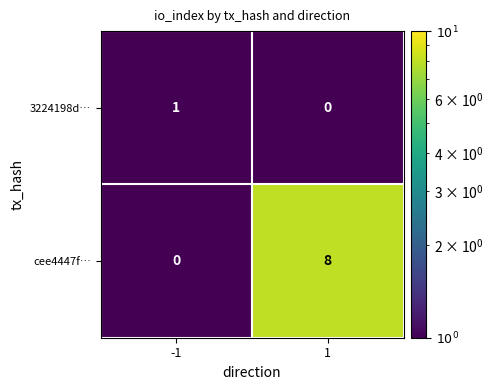

Read the cee4447f… value at 1.

8